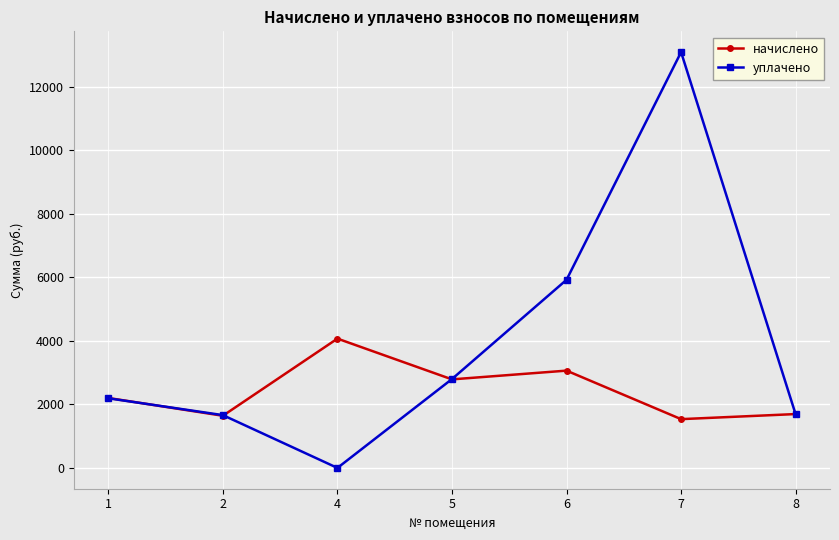

How many values in уплачено are above zero?

6